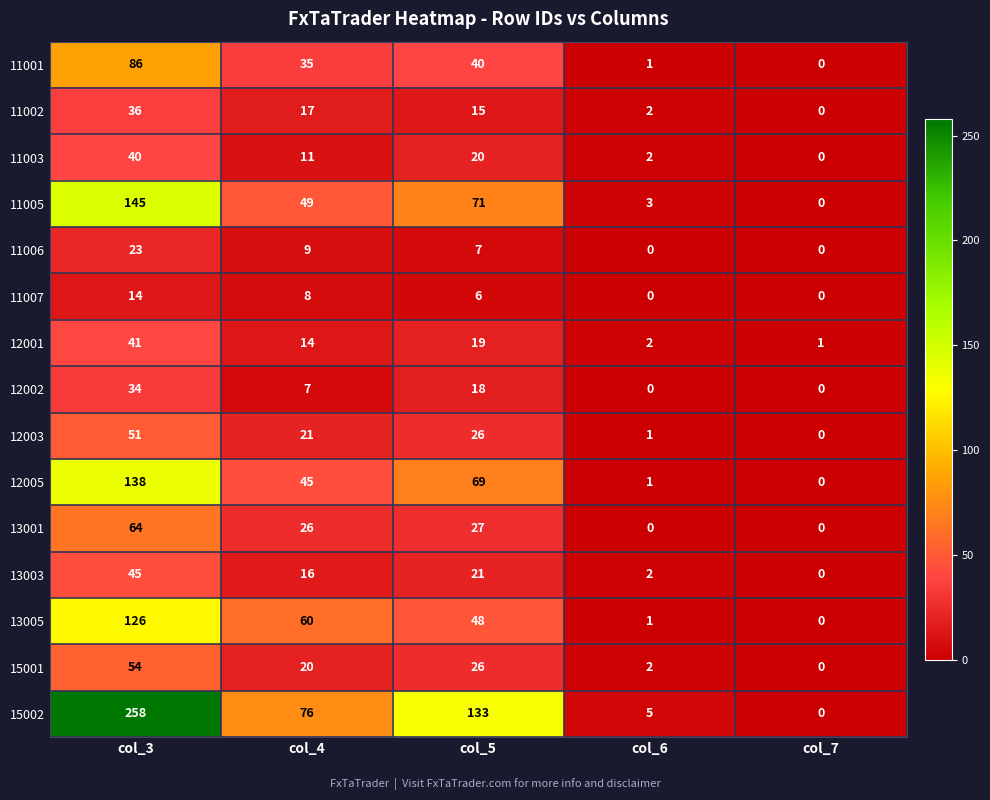

At which label is 13001 closest to 32?

col_5